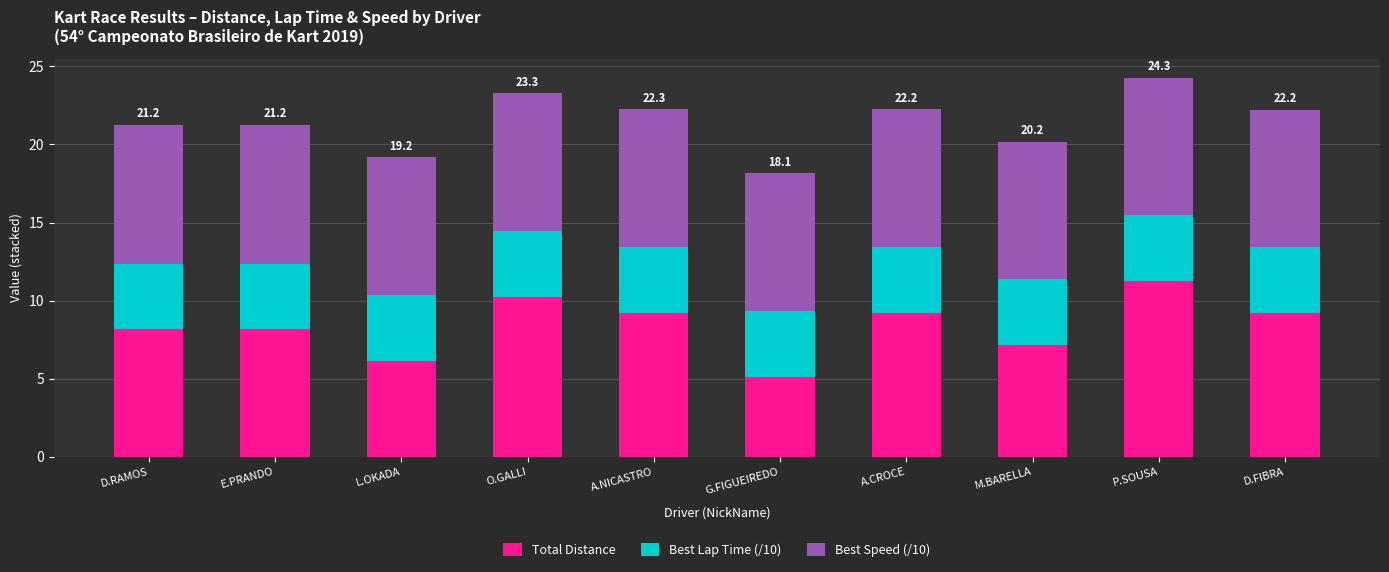

Reading left to right, list the values for the Total Distance series.

D.RAMOS=8.2	E.PRANDO=8.2	L.OKADA=6.2	O.GALLI=10.3	A.NICASTRO=9.2	G.FIGUEIREDO=5.1	A.CROCE=9.2	M.BARELLA=7.2	P.SOUSA=11.3	D.FIBRA=9.2